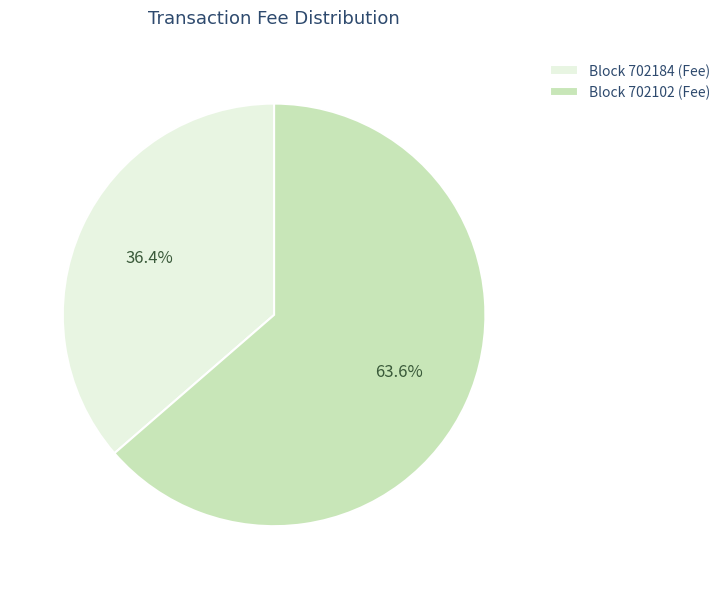

Between Block 702102 (Fee) and Block 702184 (Fee), which is larger?

Block 702102 (Fee)